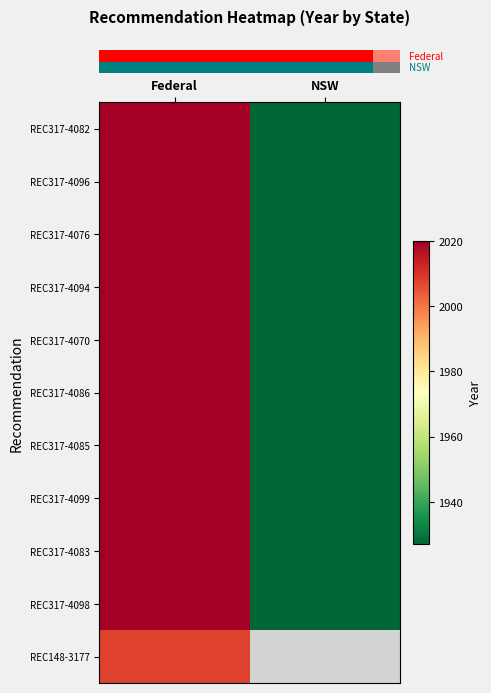

Count the number of categories in the chart.

2